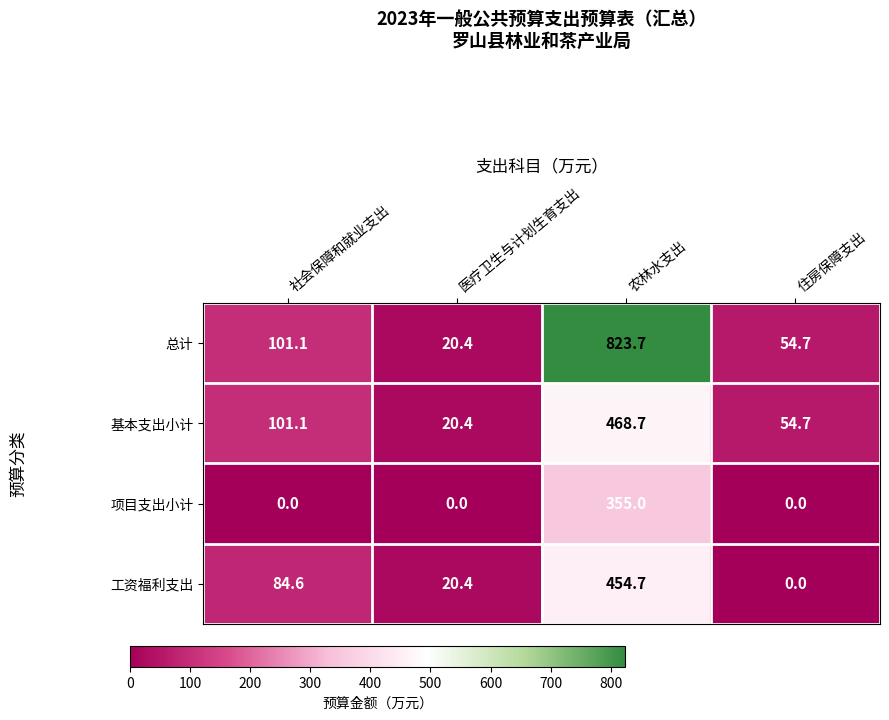

What is the spread (max minus min) of values at 社会保障和就业支出?

101.1